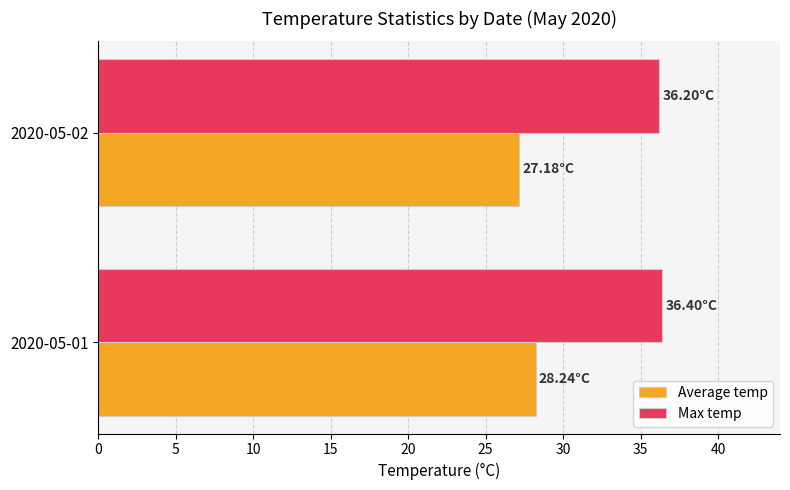

What is the difference between the maximum and minimum values in the Average temp series?

1.1